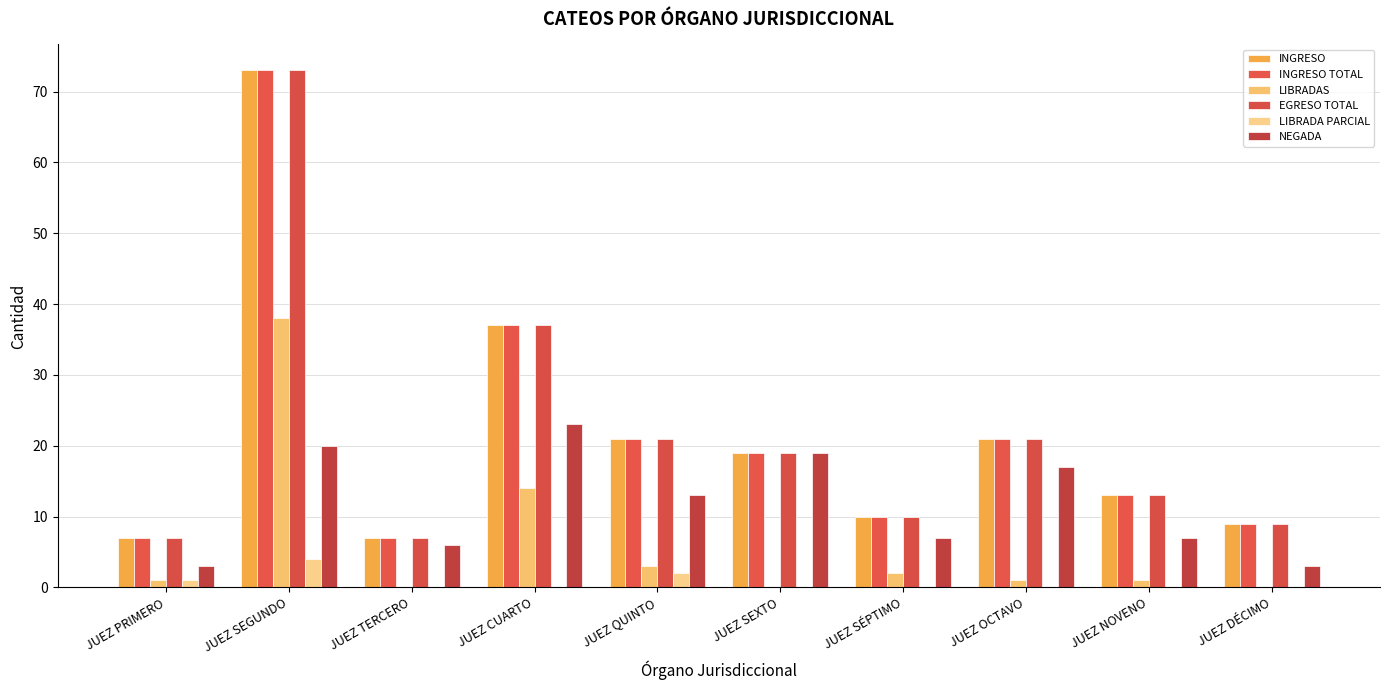

Rank the categories by INGRESO TOTAL value from highest to lowest.

JUEZ SEGUNDO, JUEZ CUARTO, JUEZ QUINTO, JUEZ OCTAVO, JUEZ SEXTO, JUEZ NOVENO, JUEZ SÉPTIMO, JUEZ DÉCIMO, JUEZ PRIMERO, JUEZ TERCERO